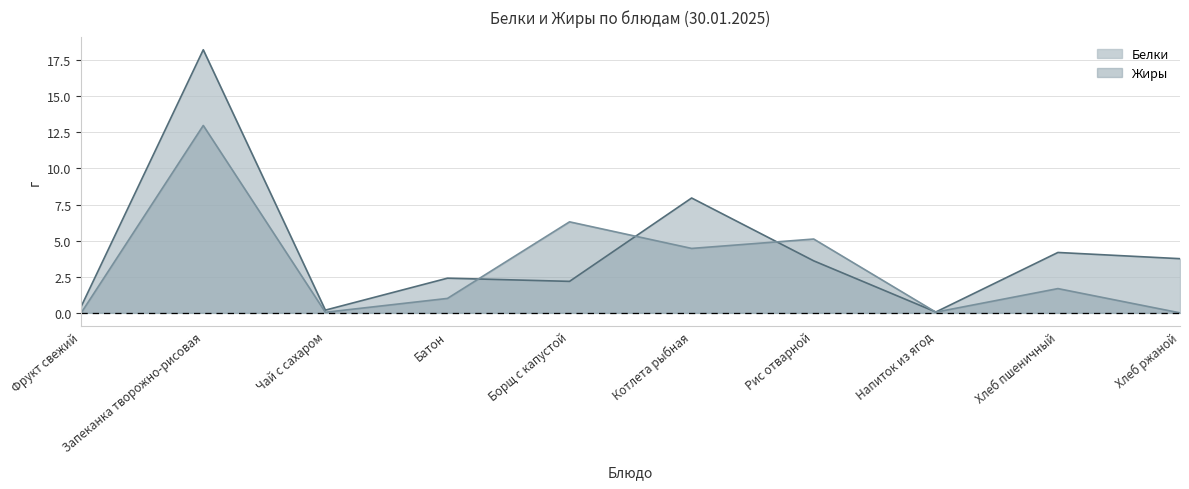

Reading right to left, what are all the values shown in this chart?

Жиры: Хлеб ржаной=0.0	Хлеб пшеничный=1.7	Напиток из ягод=0.1	Рис отварной=5.1	Котлета рыбная=4.5	Борщ с капустой=6.3	Батон=1.0	Чай с сахаром=0.0	Запеканка творожно-рисовая=13.0	Фрукт свежий=0.0
Белки: Хлеб ржаной=3.8	Хлеб пшеничный=4.2	Напиток из ягод=0.1	Рис отварной=3.6	Котлета рыбная=8.0	Борщ с капустой=2.2	Батон=2.4	Чай с сахаром=0.2	Запеканка творожно-рисовая=18.2	Фрукт свежий=0.4